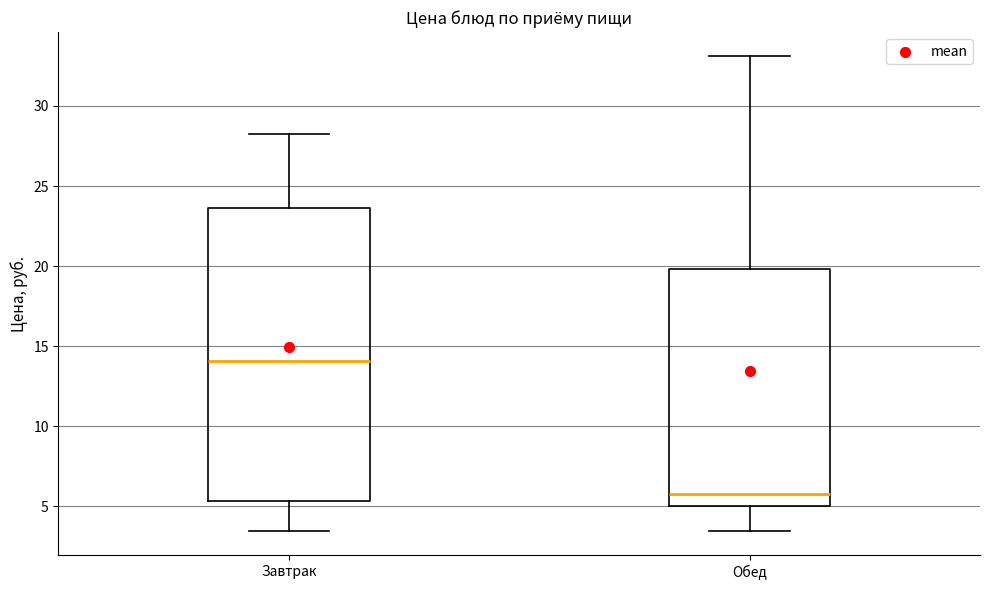

Reading left to right, transcribe this box plot: for each box, give where its median line is, the range the box spans, and where its two whiskers end, as read against the y-axis. The values are not printed on the chart, so give them approximately, as read against the axis.

Завтрак: median 14.0, box 5.5 to 23.5, whiskers 3.5 to 28.0
Обед: median 6.0, box 5.0 to 20.0, whiskers 3.5 to 33.0